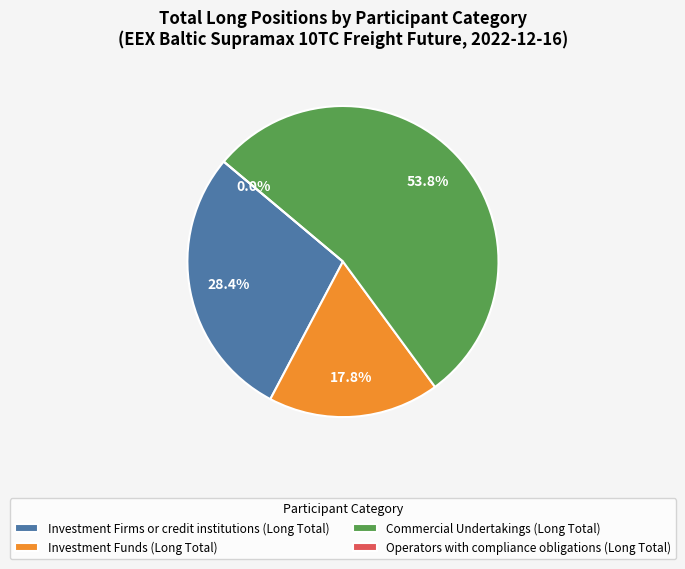

Which has a higher value, Investment Firms or credit institutions (Long Total) or Investment Funds (Long Total)?

Investment Firms or credit institutions (Long Total)